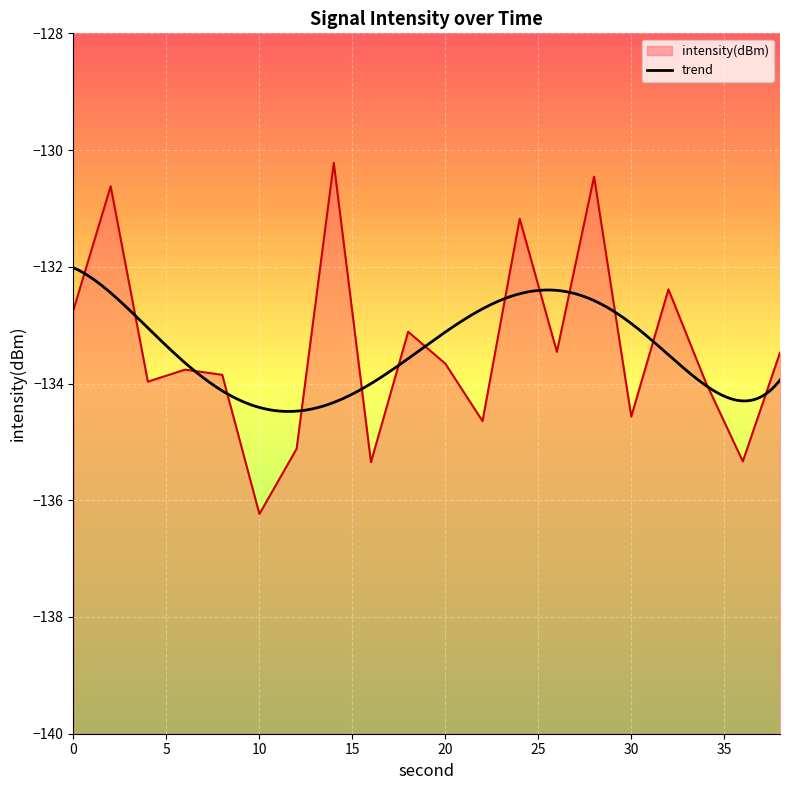

What is the maximum value shown in the chart?

-130.2